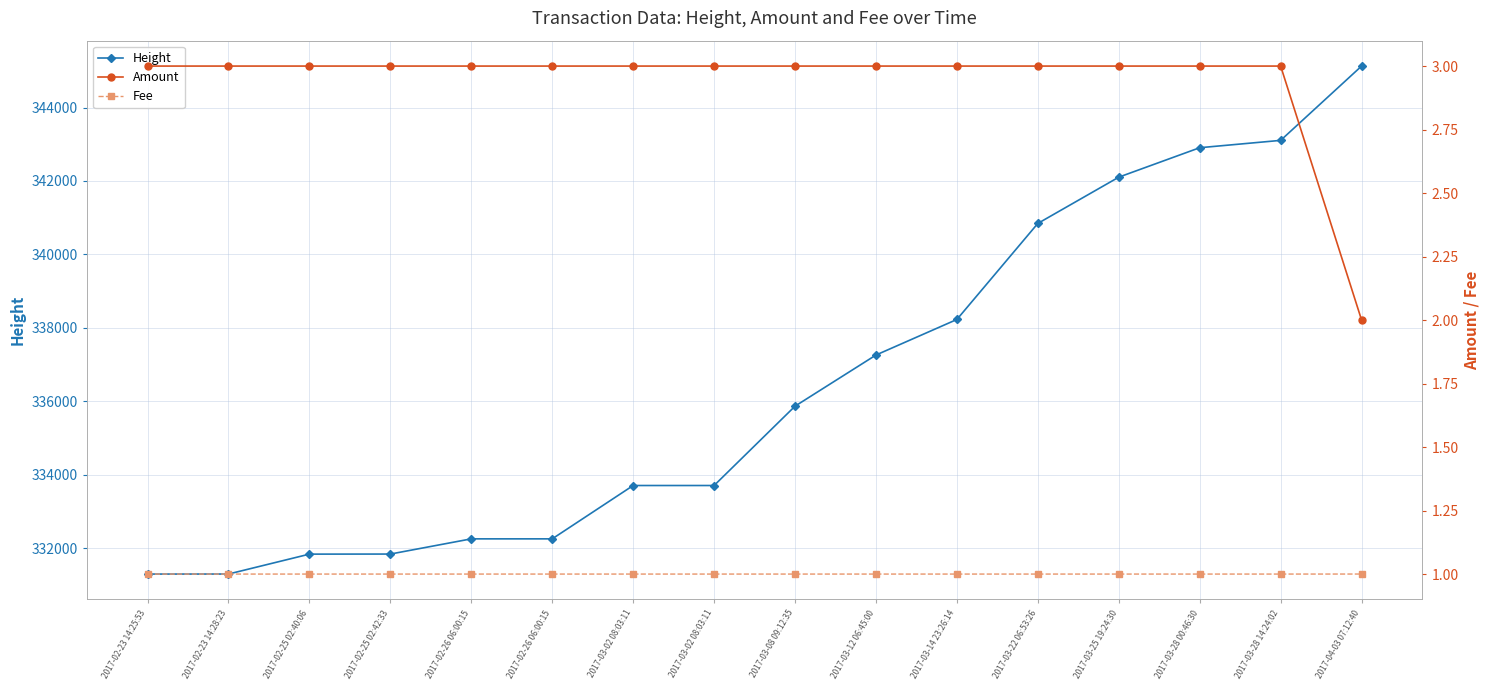

At which label does Height first exceed 335866?

2017-03-12 06:45:00